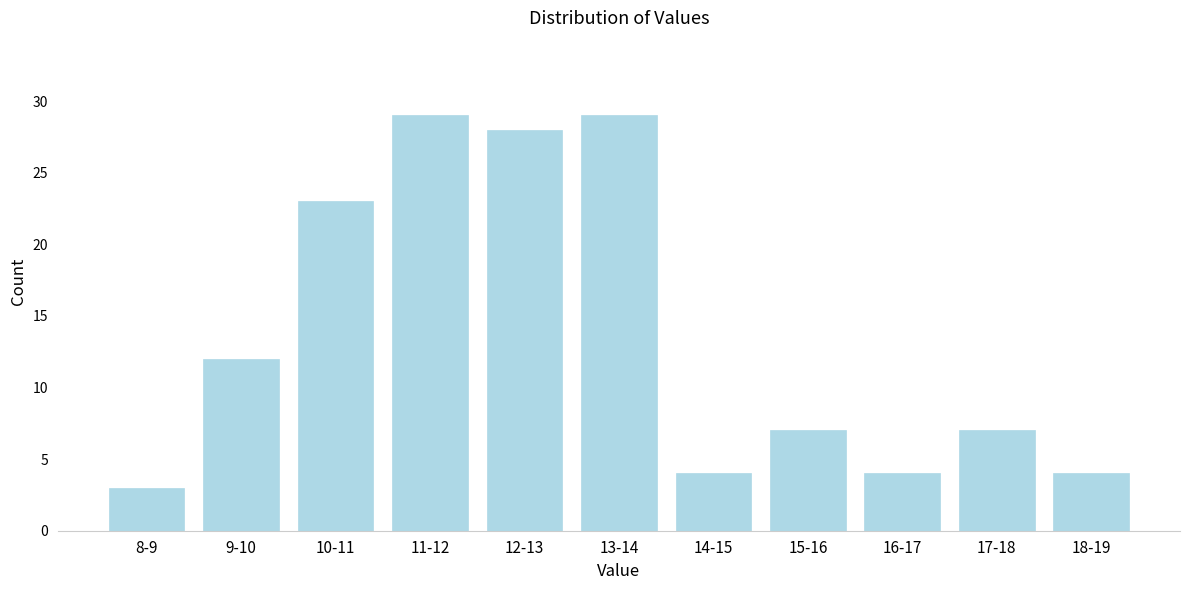

Reading left to right, transcribe all the data shown in this chart.

8-9=3	9-10=12	10-11=23	11-12=29	12-13=28	13-14=29	14-15=4	15-16=7	16-17=4	17-18=7	18-19=4